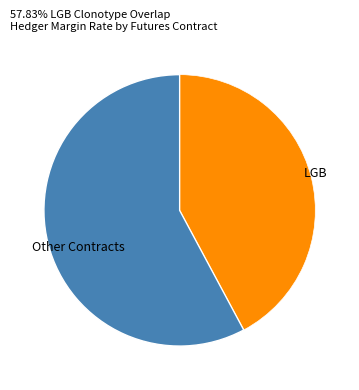

Rank the categories by value from lowest to highest.

LGB, Other Contracts